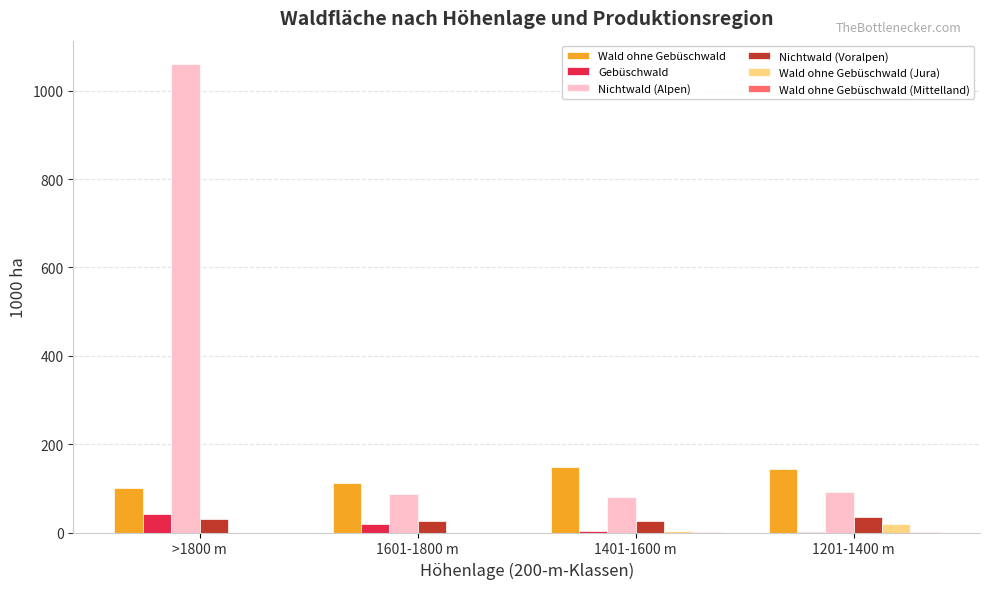

How many groups of bars are there?

4